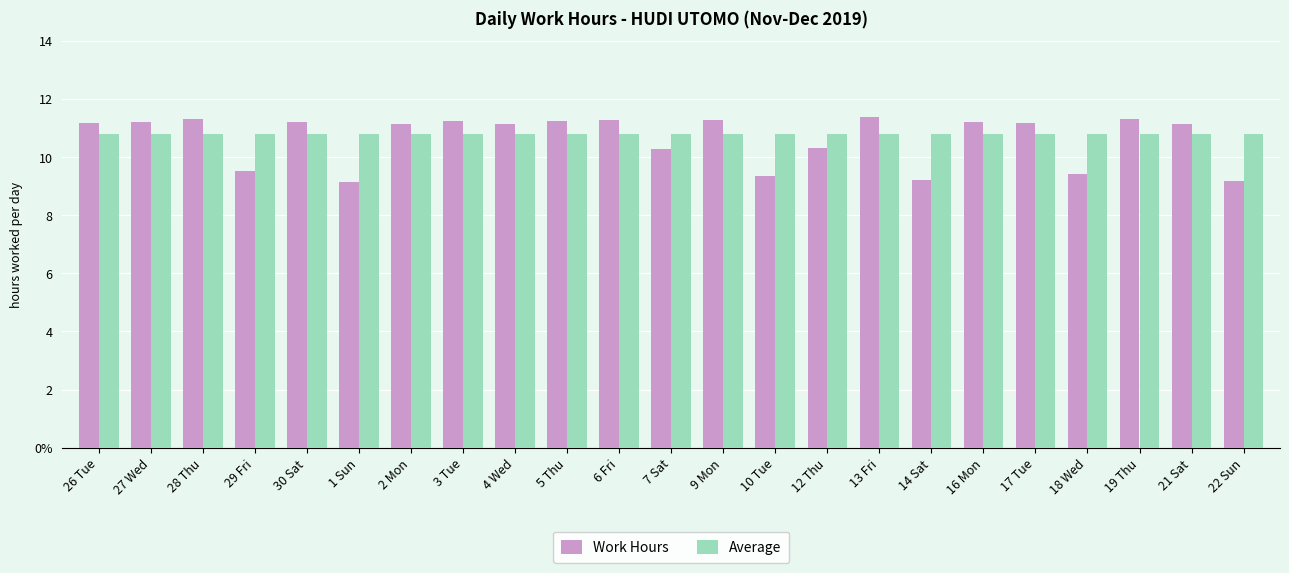

Rank the series by their maximum value, from lowest to highest.

Average, Work Hours